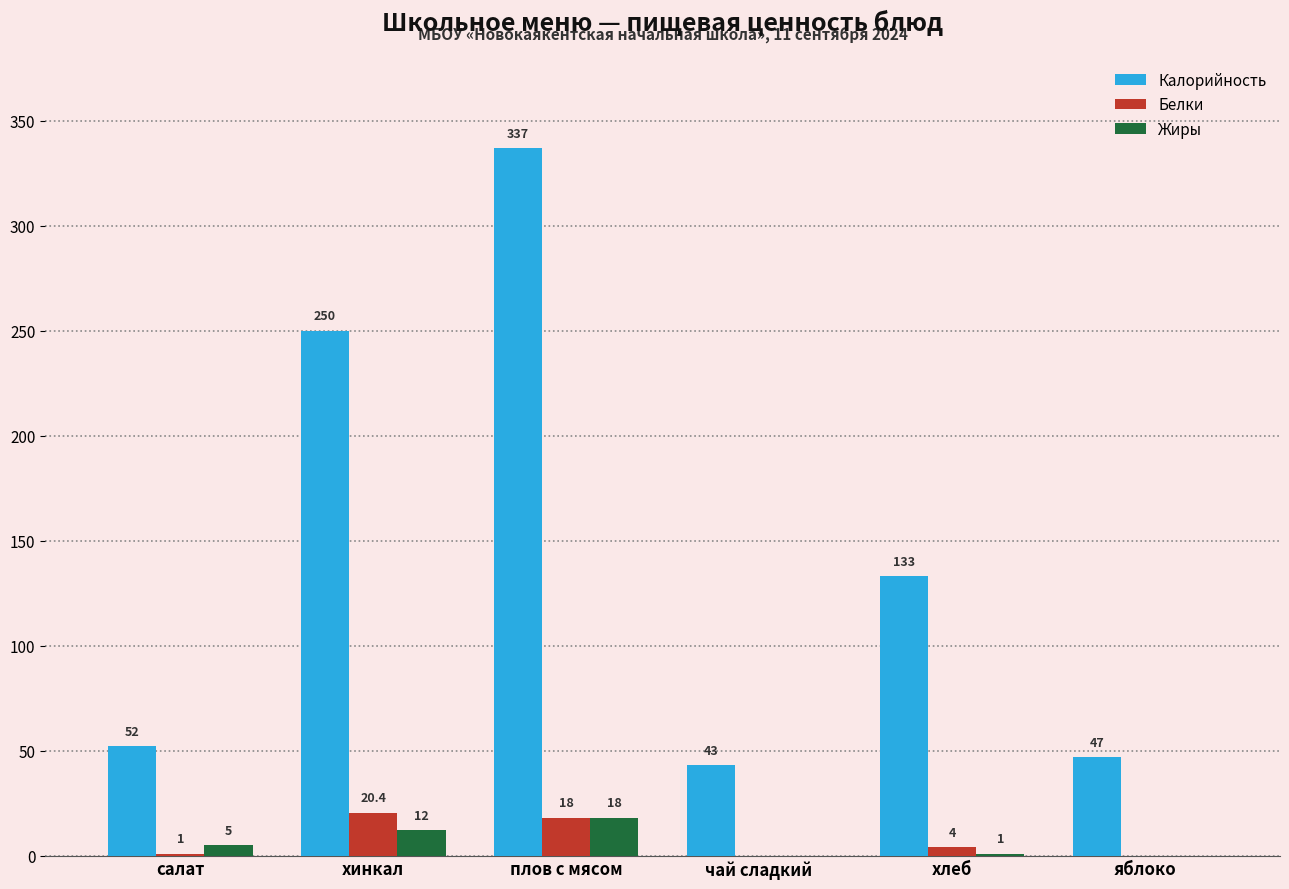

Where does the Белки series first go above 4?

хинкал